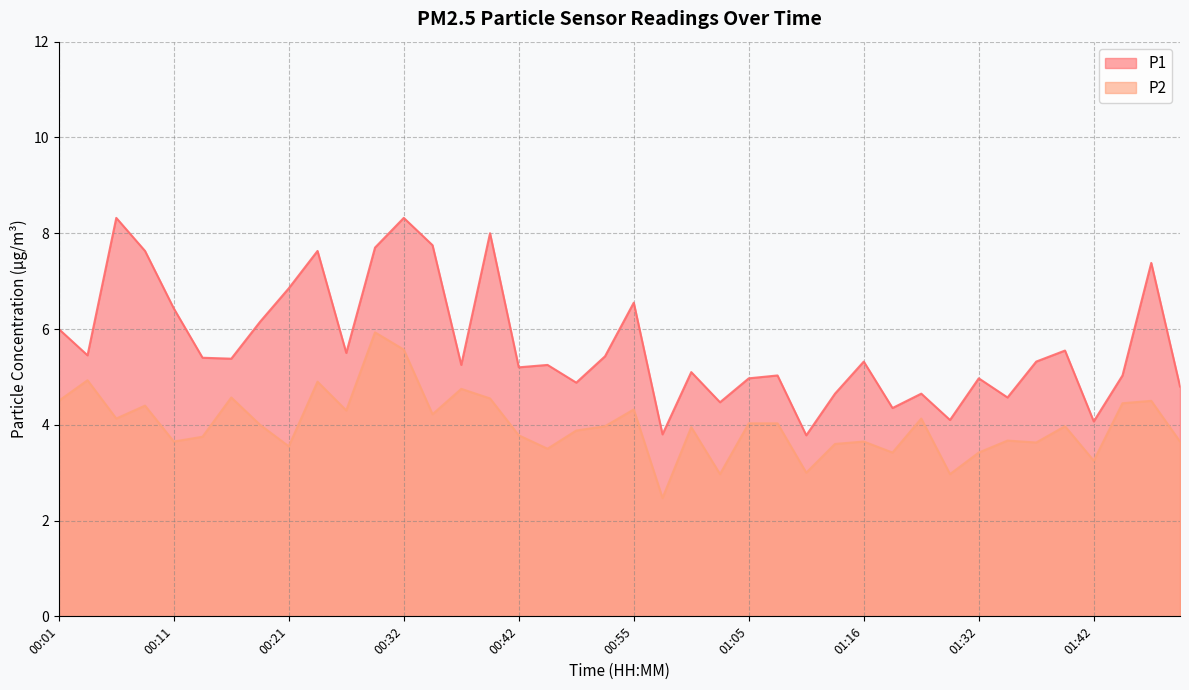

What is the average value of the P1 series?

5.7